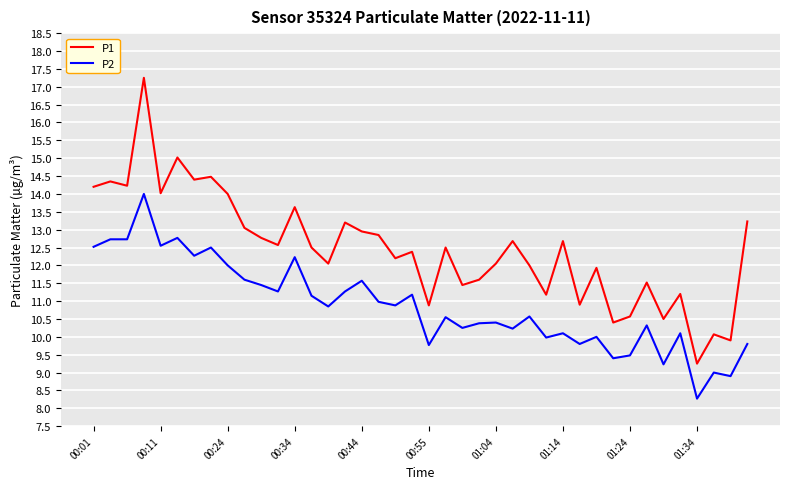

Rank the series by their maximum value, from lowest to highest.

P2, P1